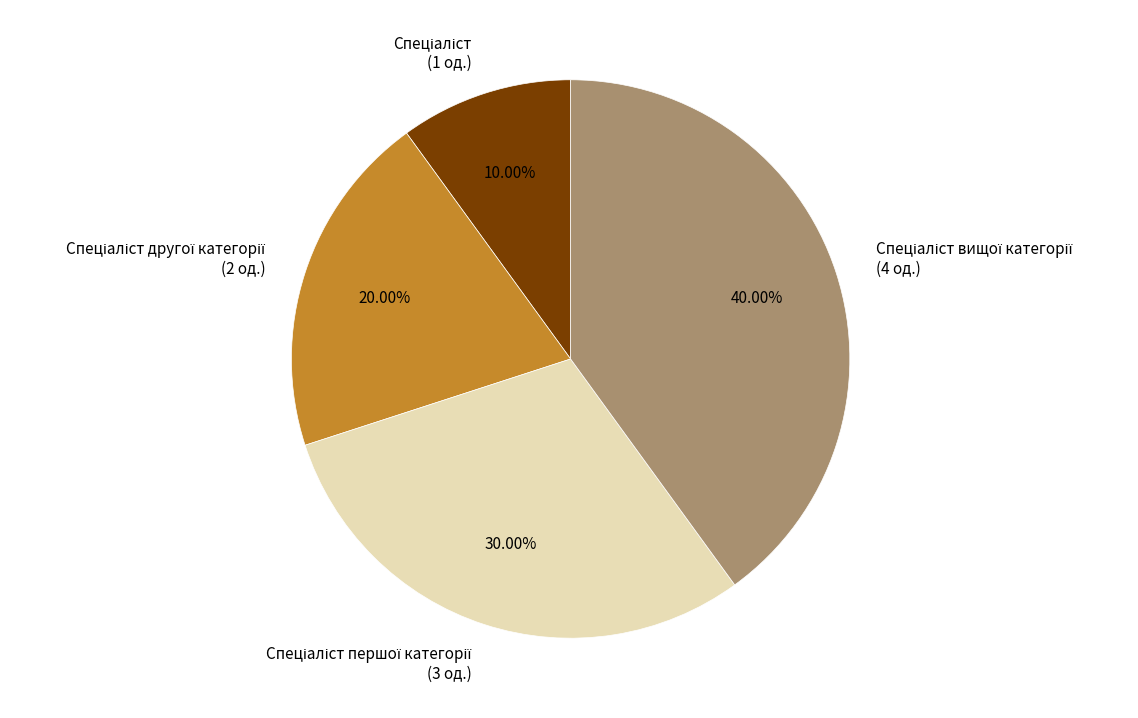

Count the number of slices in the pie.

4